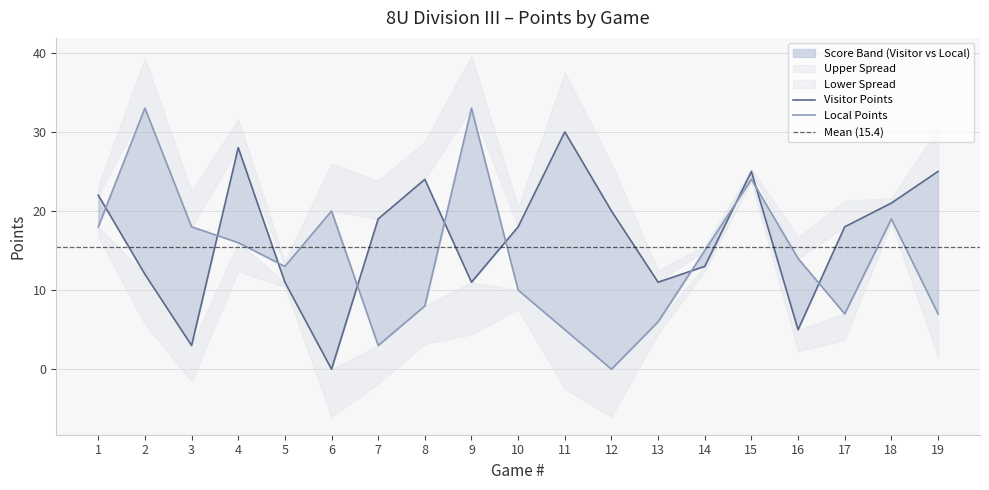

At how many categories does at least one series exceed 8?

19